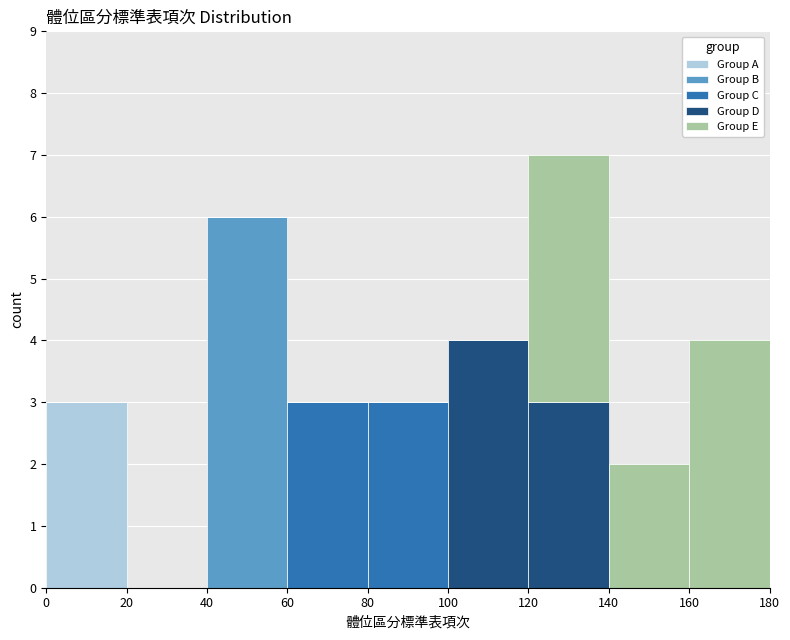

Which range on the x-axis has the tallest stacked bar (by total height)?

120 to 140